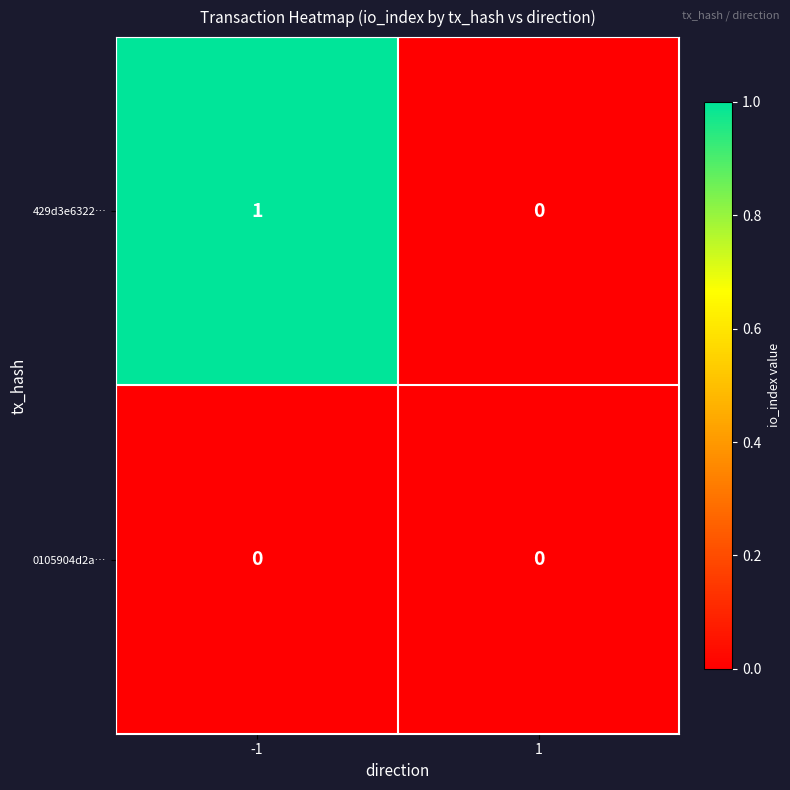

List the series in order of their peak value, lowest first.

0105904d2a…, 429d3e6322…